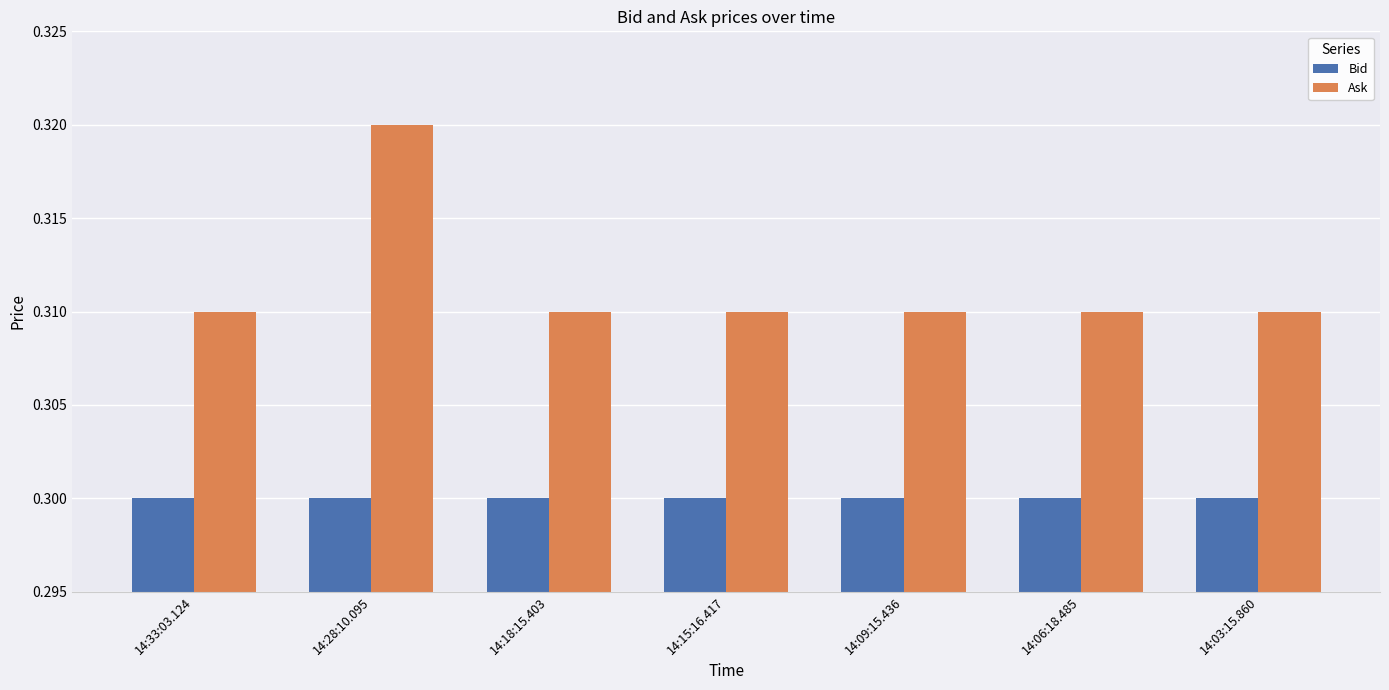

Count the Ask values in the range 0 to 1.

7